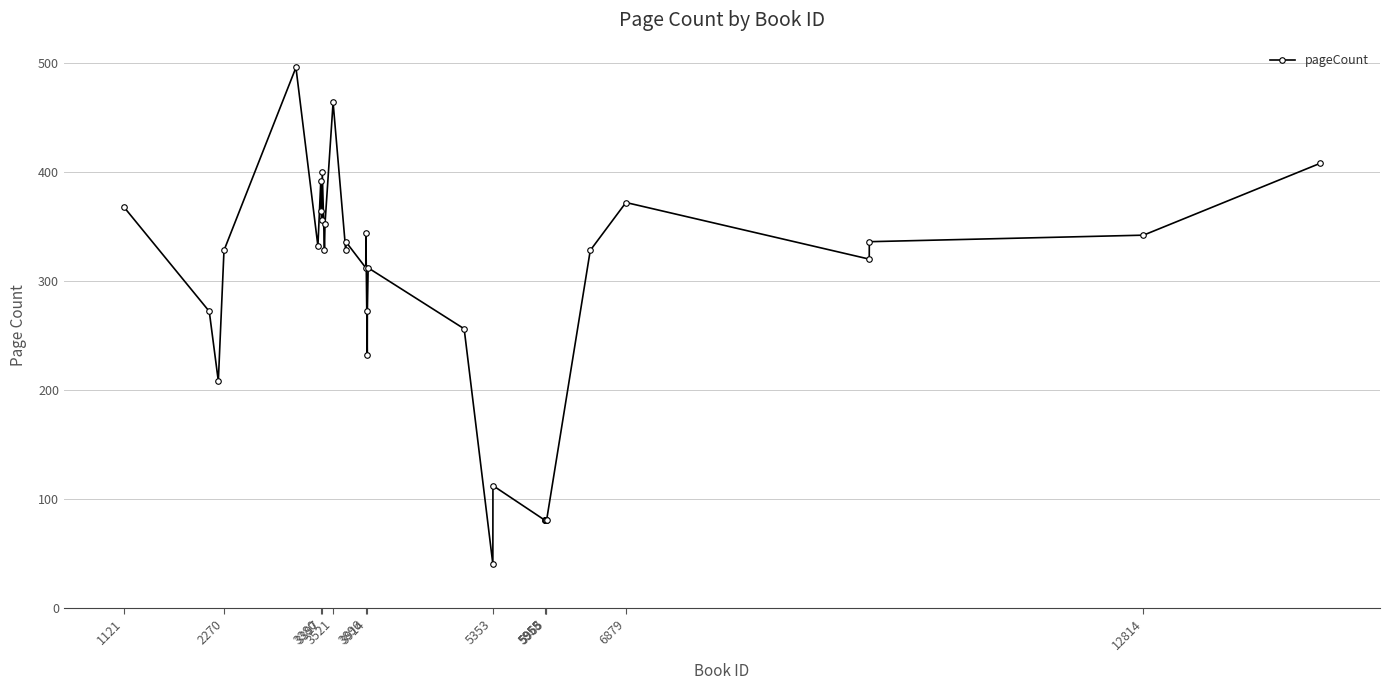

What is the value of the 19th point from the left?

272